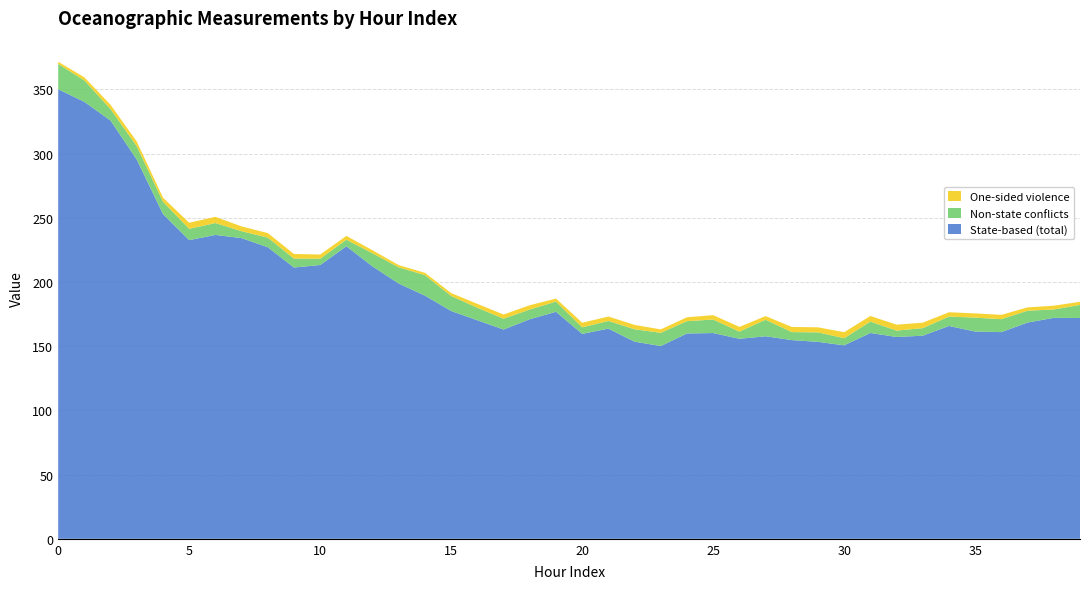

Reading left to right, transcribe all the data shown in this chart.

State-based (total): 350.2	340.3	325.7	295.3	252.9	232.7	236.7	234.2	227.1	211.3	213.3	227.9	212.1	198.8	189.4	177.4	170.2	163.0	171.0	176.8	159.6	163.7	153.5	150.2	159.9	160.3	155.8	157.7	154.8	153.4	150.7	160.3	157.2	158.2	165.8	161.4	161.0	168.5	172.1	172.0
Non-state conflicts: 19.7	16.7	8.9	10.4	9.6	8.8	9.2	5.4	7.5	6.9	4.9	5.1	10.2	12.6	16.0	11.7	9.8	8.5	7.5	8.0	5.1	6.0	9.7	10.3	9.6	10.5	5.6	12.9	6.2	7.4	5.5	8.9	5.0	5.9	7.3	10.8	10.1	9.2	6.5	10.1
One-sided violence: 1.7	2.4	3.4	3.6	3.2	4.8	4.8	3.7	3.5	3.6	3.3	3.0	2.3	1.7	1.8	2.3	3.0	3.2	3.4	2.4	3.6	3.4	3.4	2.7	3.0	3.4	3.6	2.8	4.0	3.9	4.7	4.4	4.6	4.3	3.4	3.3	3.4	2.6	2.9	2.5